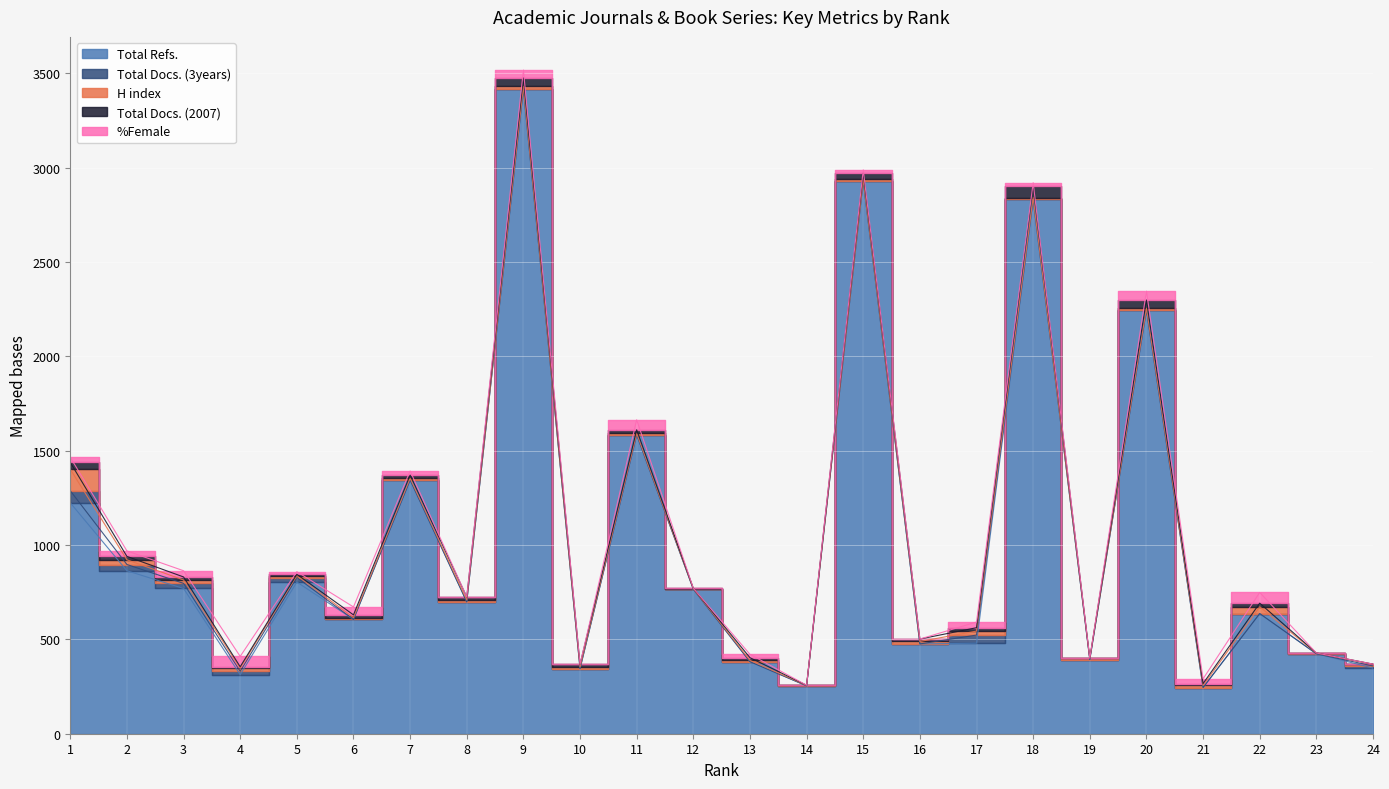

At which label does Total Docs. (3years) reach its peak?

1